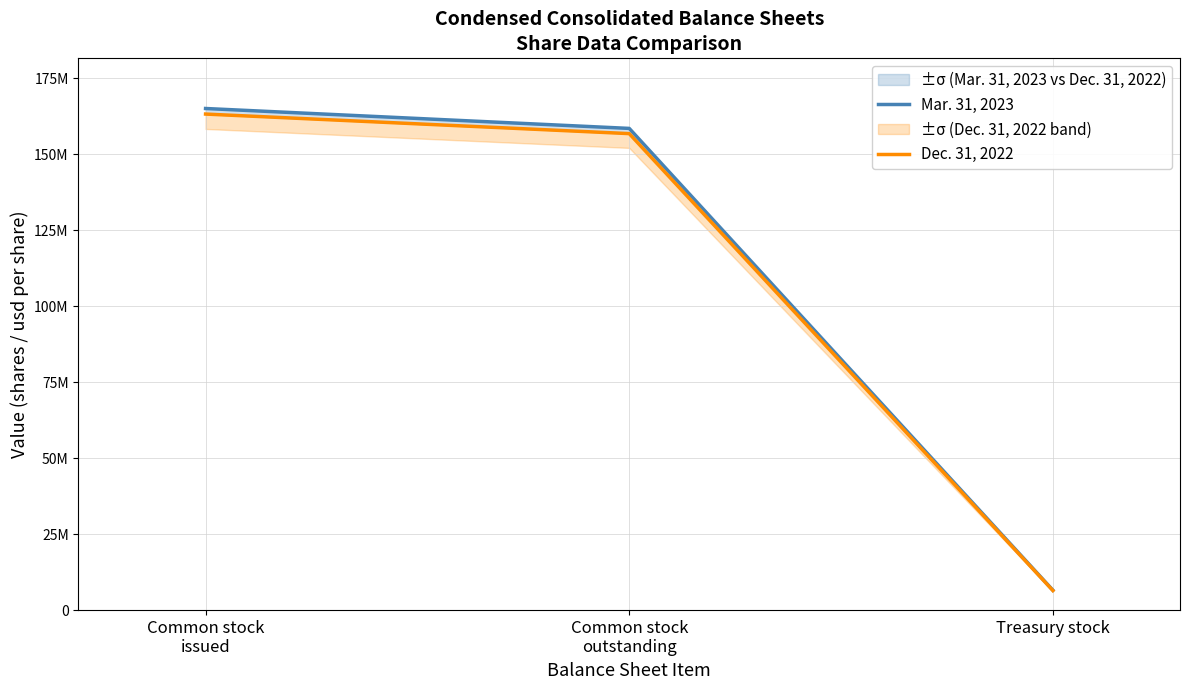

Reading left to right, extract all data points from this chart.

Mar. 31, 2023: 165066195	158513889	6552306
Dec. 31, 2022: 163234542	156797806	6436736